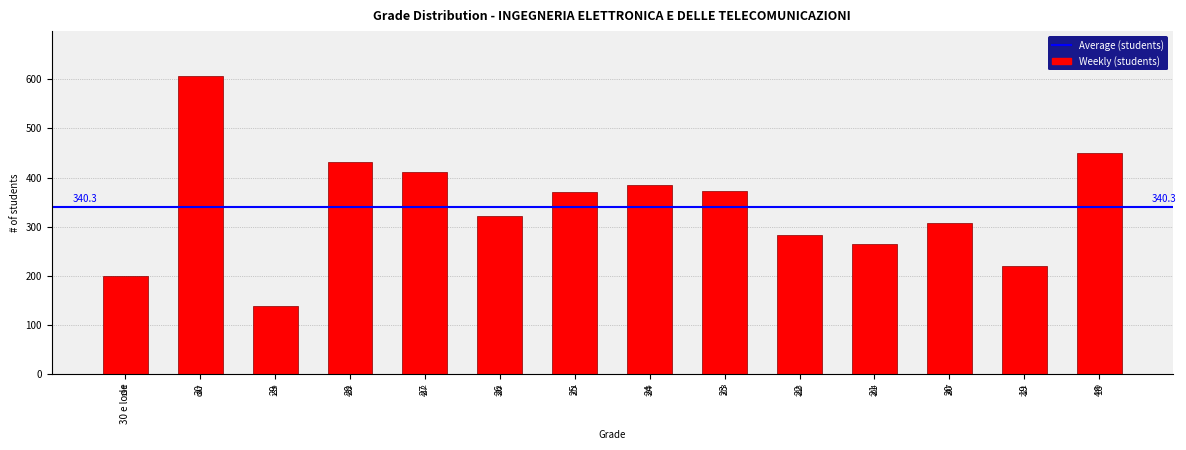

Is it true that the value at 29 is 226?

False